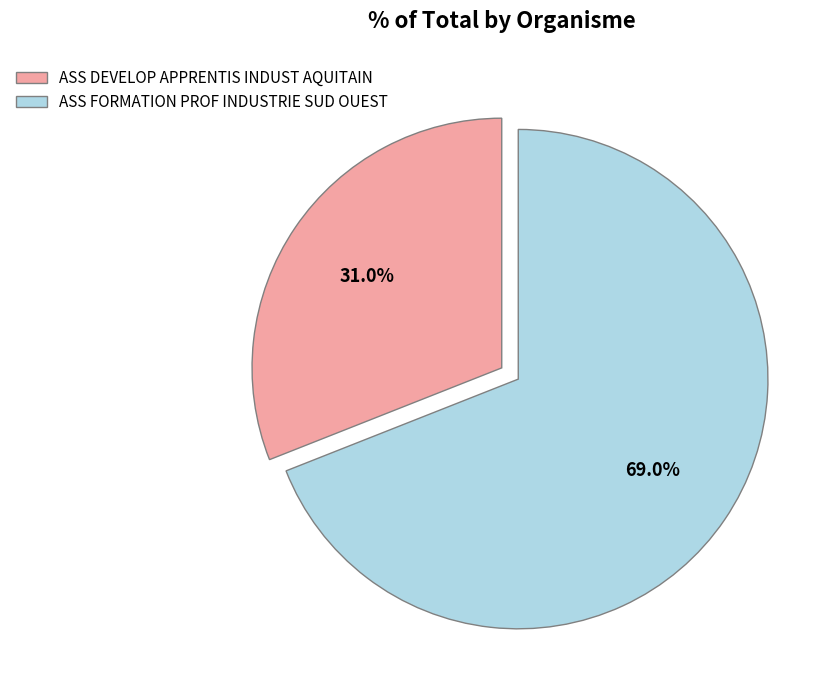

To the nearest percent, what is the difference between the largest and smallest slice percentages?

38%